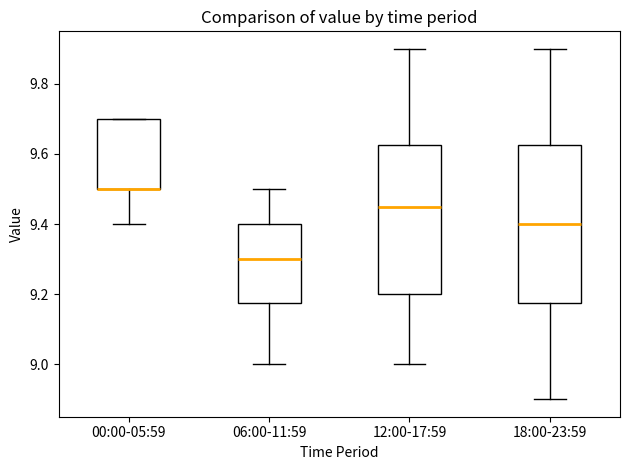

Reading left to right, transcribe this box plot: for each box, give where its median line is, the range the box spans, and where its two whiskers end, as read against the y-axis. The values are not printed on the chart, so give them approximately, as read against the axis.

00:00-05:59: median 9.50 (drawn on the box's lower edge), box 9.50 to 9.70, whiskers 9.40 to 9.70
06:00-11:59: median 9.30, box 9.18 to 9.40, whiskers 9.00 to 9.50
12:00-17:59: median 9.46, box 9.20 to 9.62, whiskers 9.00 to 9.90
18:00-23:59: median 9.40, box 9.18 to 9.62, whiskers 8.90 to 9.90